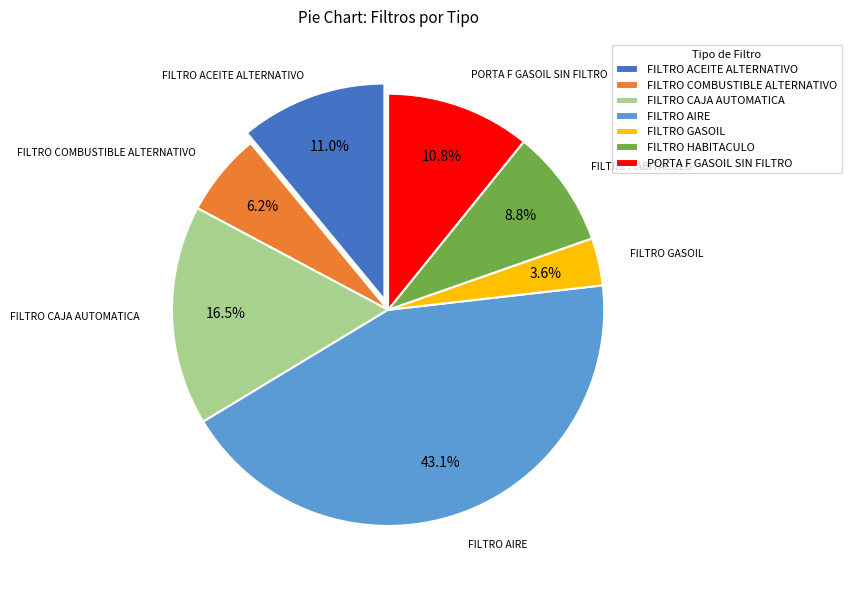

To the nearest percent, what is the difference between the FILTRO COMBUSTIBLE ALTERNATIVO and FILTRO GASOIL slice percentages?

3%